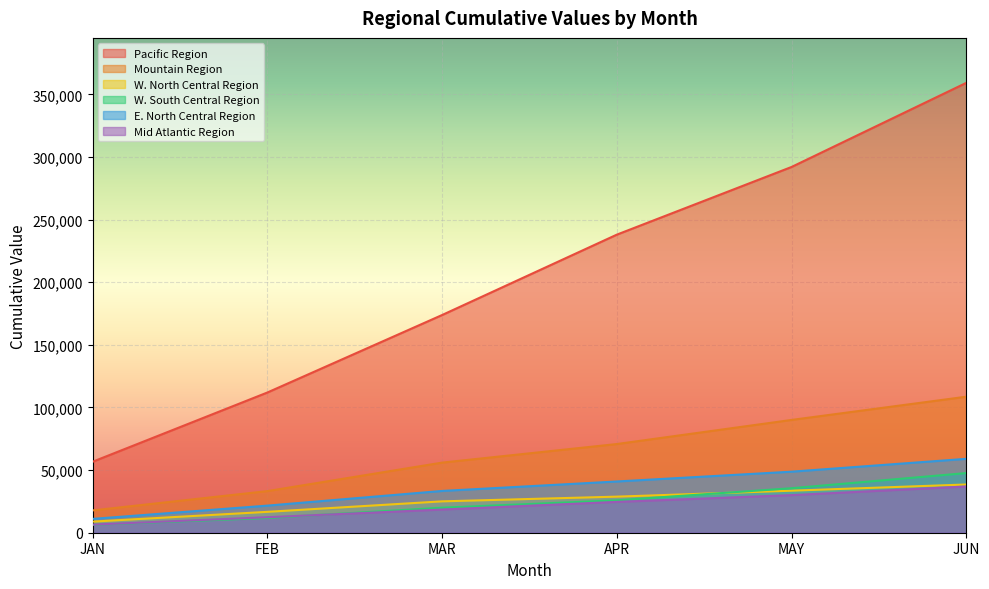

What is the lowest value of the W. South Central Region series?

6354.8